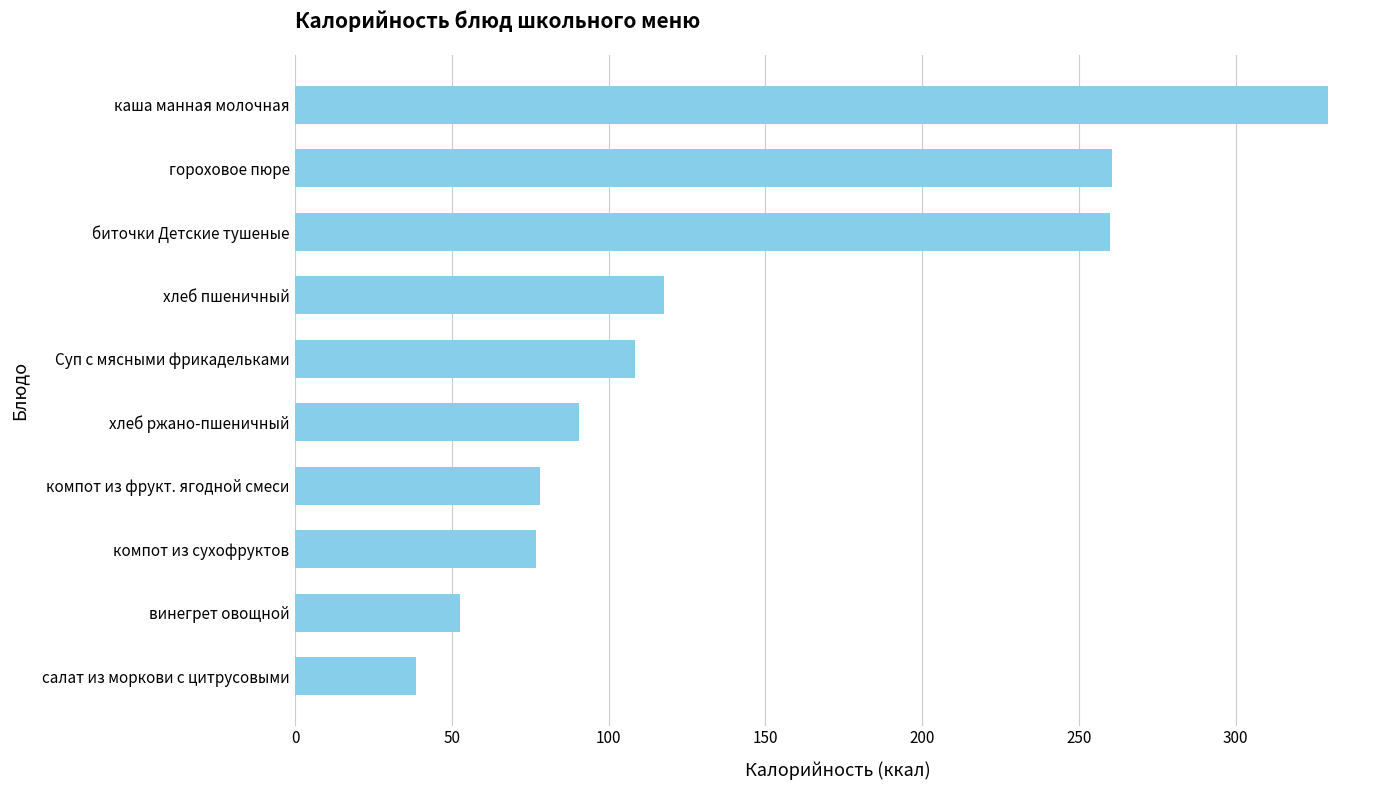

What is the label of the 4th bar from the bottom?

компот из фрукт. ягодной смеси